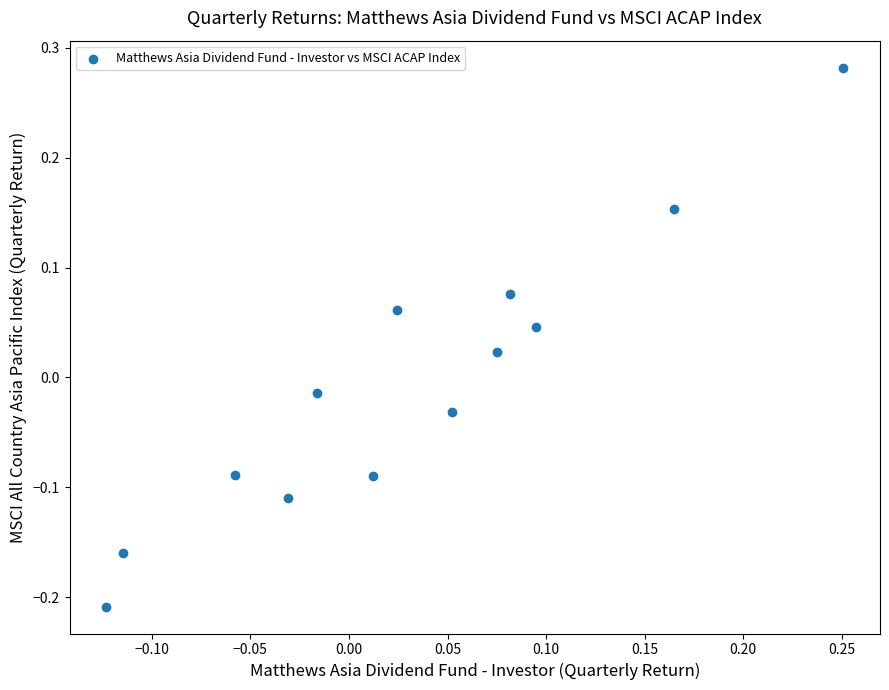

What is the range of X values (max minus min)?

0.4